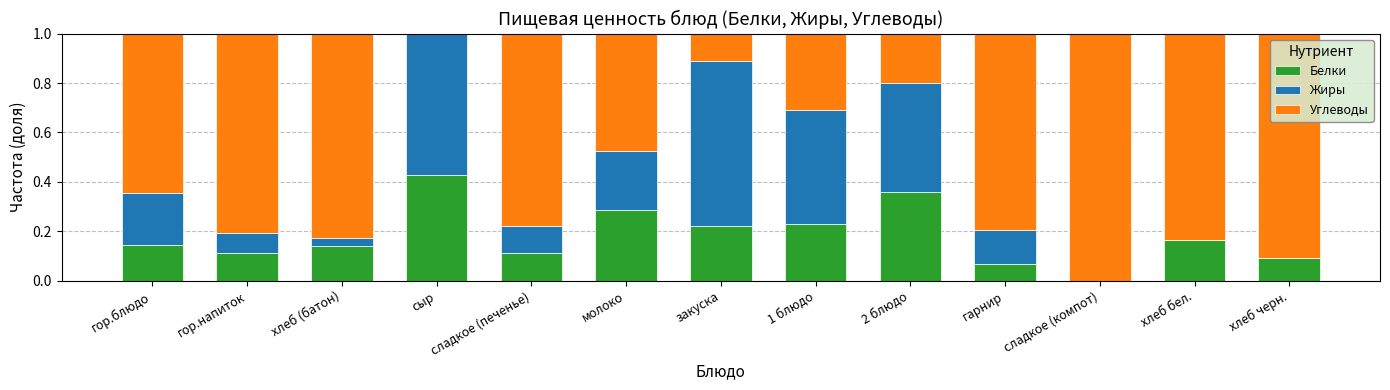

The Белки series shows 0.1 at 1 блюдо. True or false?

False